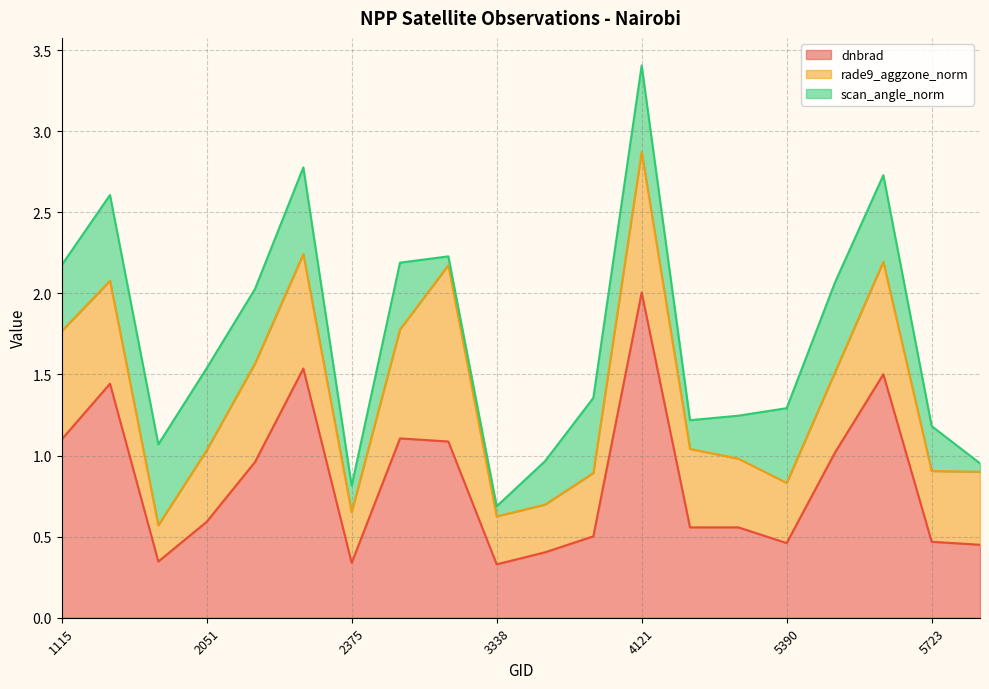

Read the scan_angle_norm value at 3365.

0.3